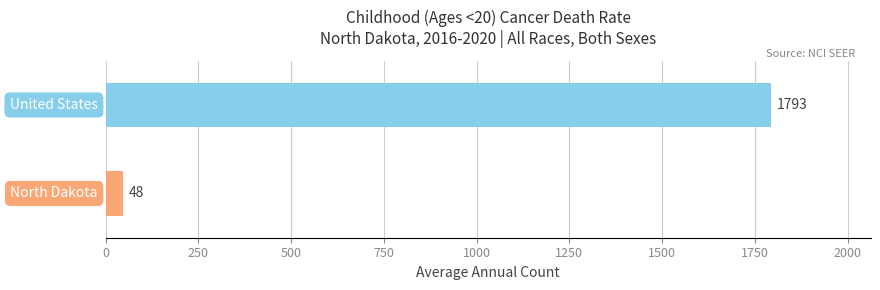

What is the smallest value displayed?

48